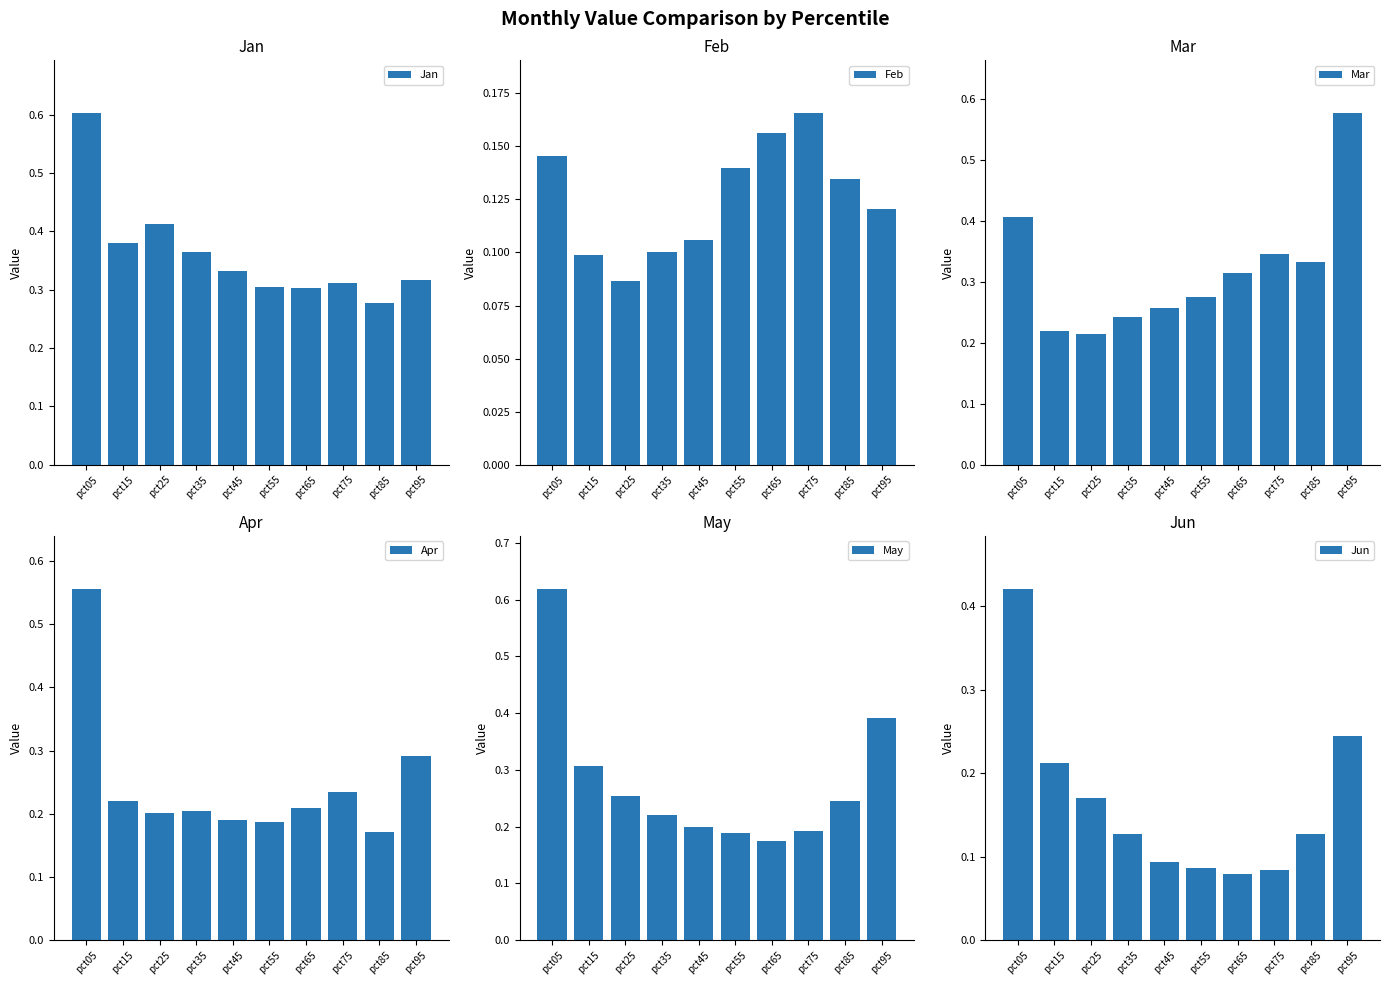

How many categories are shown in the chart?

10